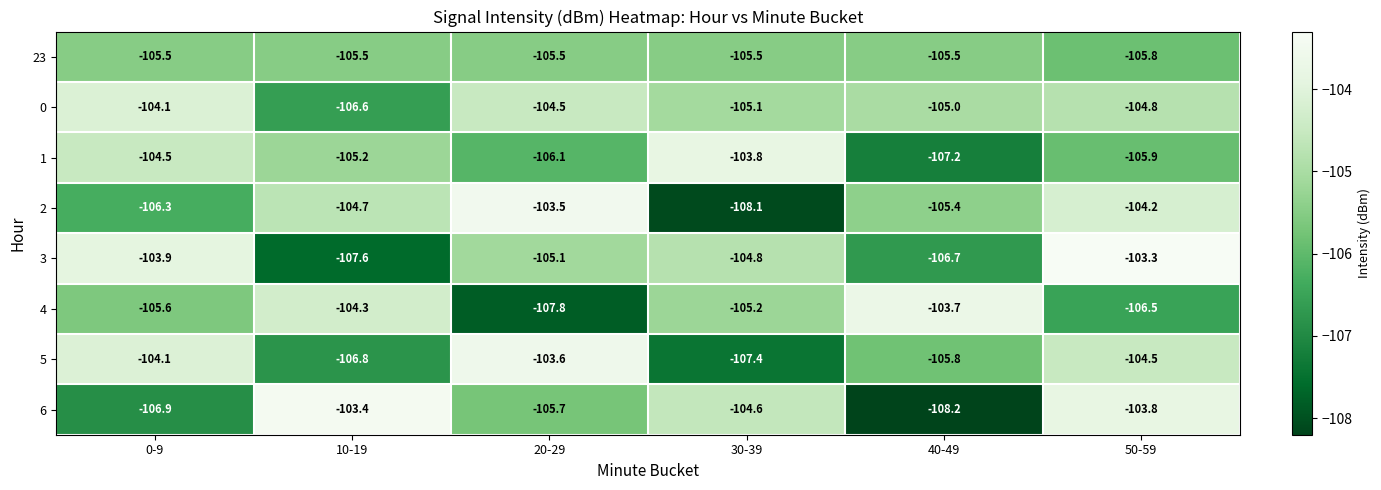

Is it true that 5 equals -107.4 at 30-39?

True